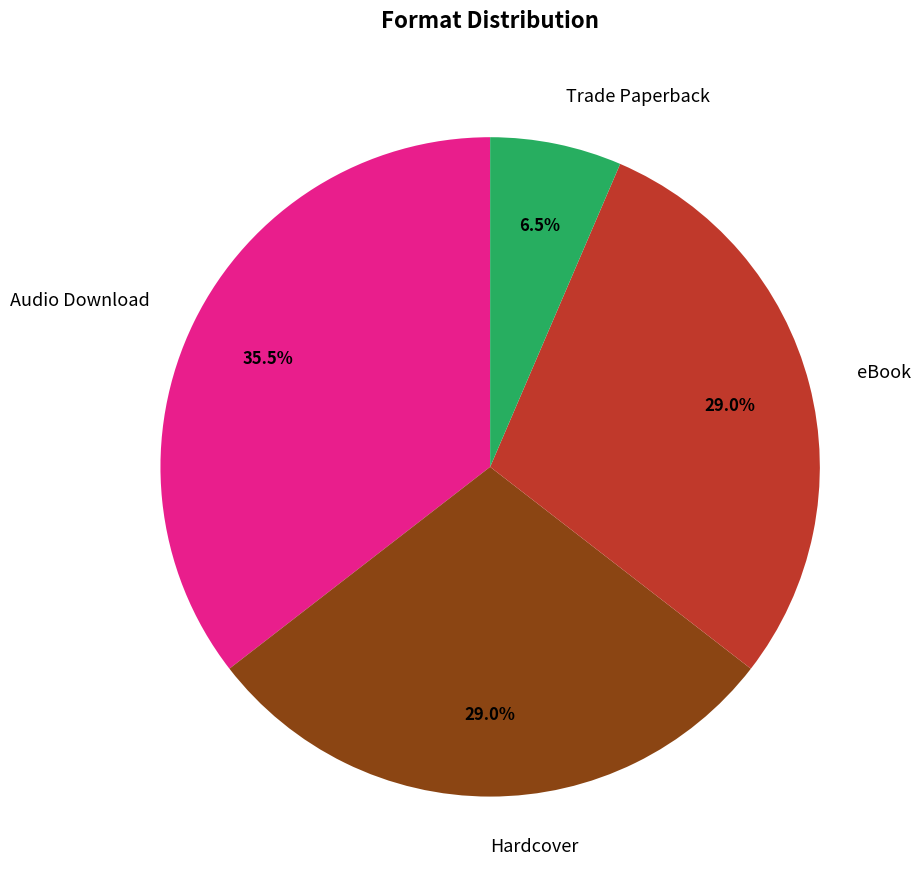

Does any single category account for the majority?

No